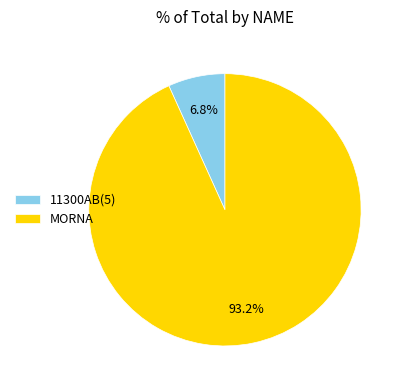

How many slices are in this pie chart?

2